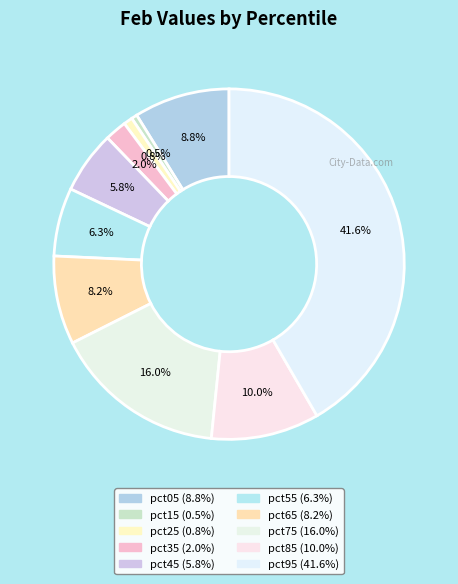

To the nearest percent, what is the average slice percentage?

10%